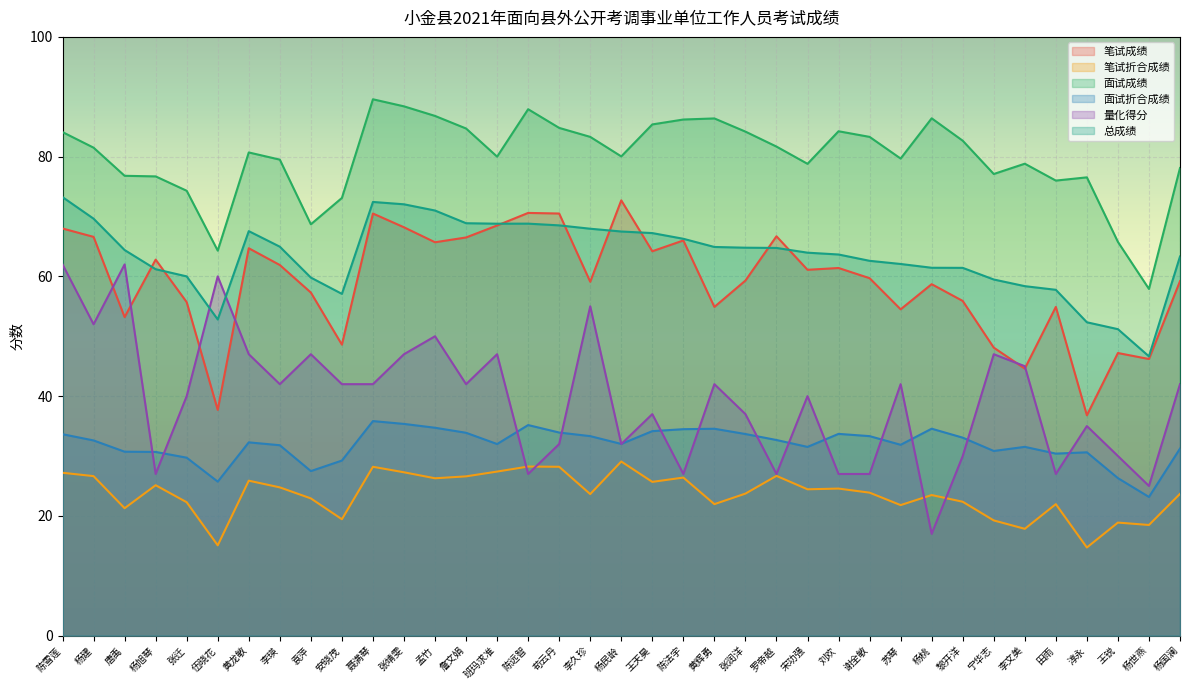

In 面试成绩, how many points are higher than both neighbors (excluding endpoints)?

8